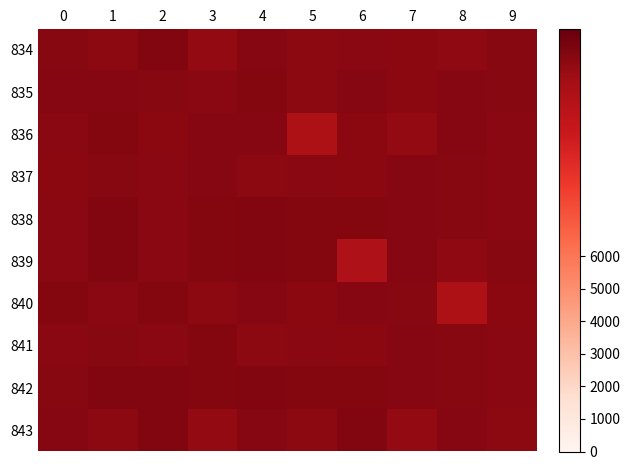

What is the total value across all series at 6?

120058